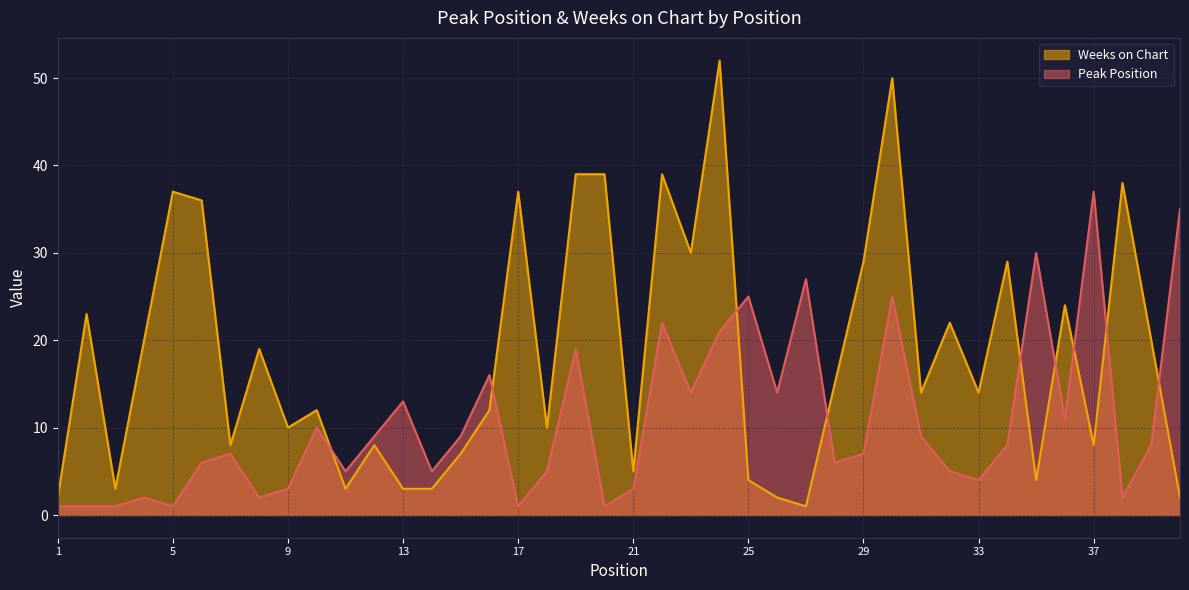

What is the smallest value displayed?

1